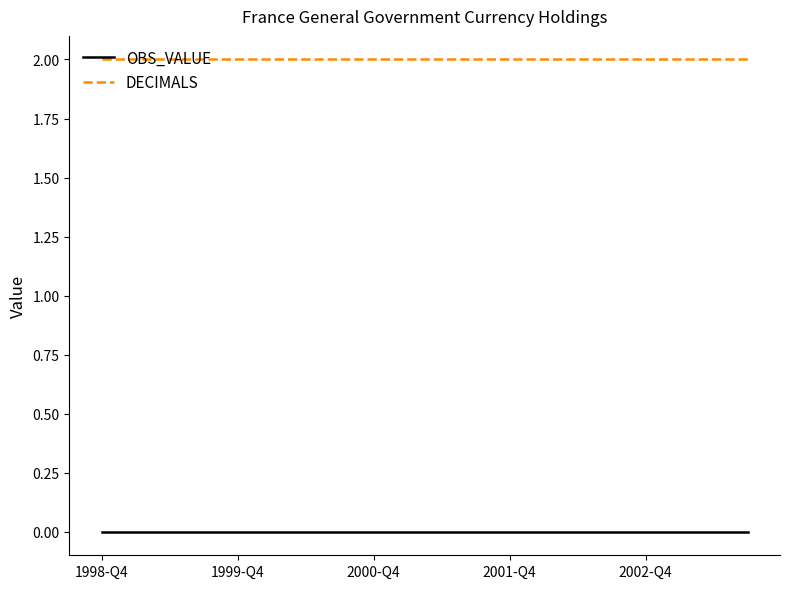

What are all the series names shown in the legend?

OBS_VALUE, DECIMALS